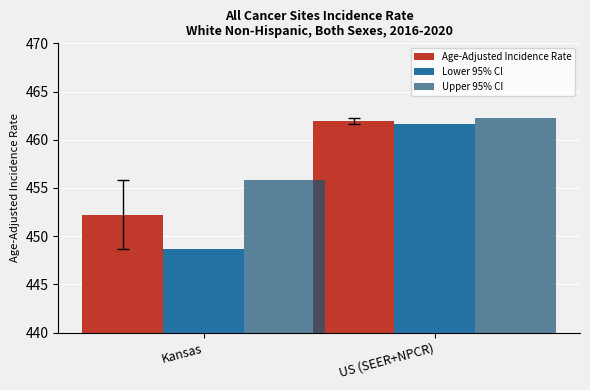

Where is Lower 95% CI nearest to the value 455?

Kansas